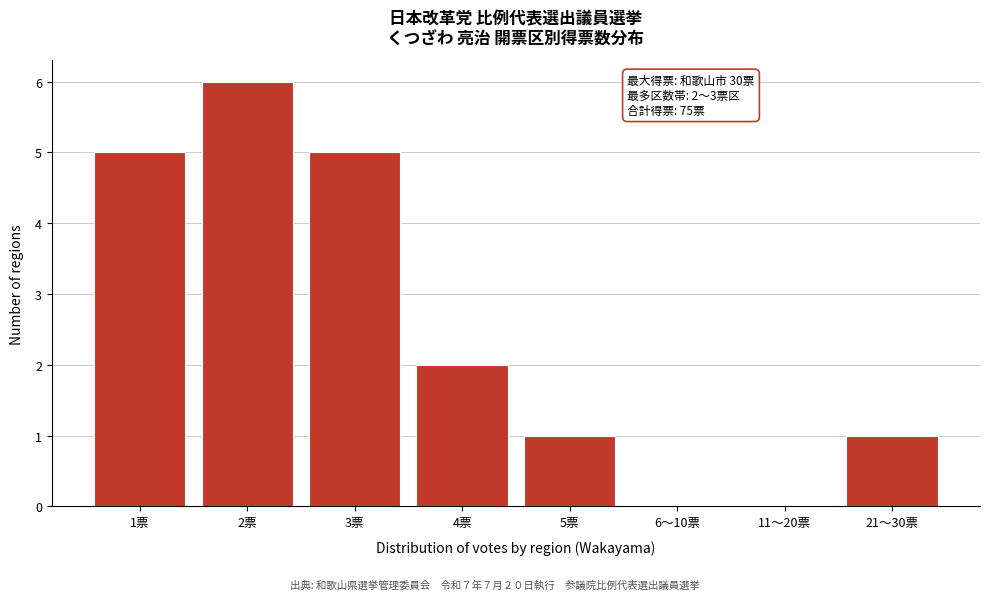

Reading left to right, list all the values displayed in this chart.

1票=5	2票=6	3票=5	4票=2	5票=1	6〜10票=0	11〜20票=0	21〜30票=1